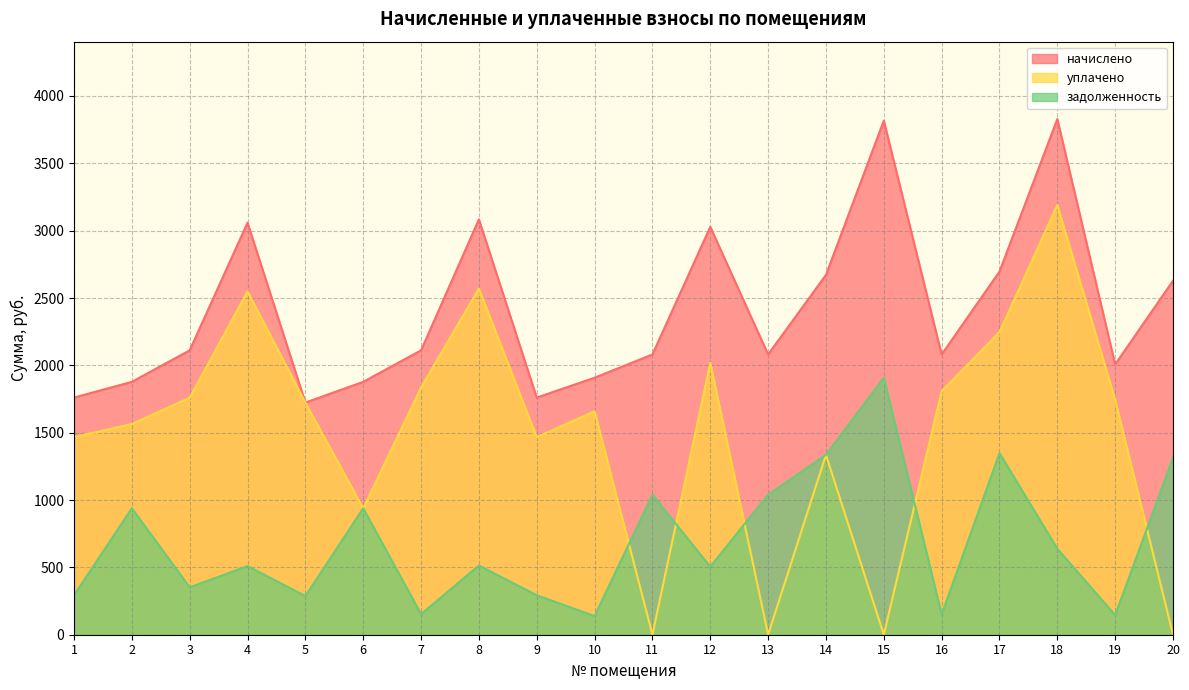

Is it true that уплачено equals 2570.2 at 8?

True